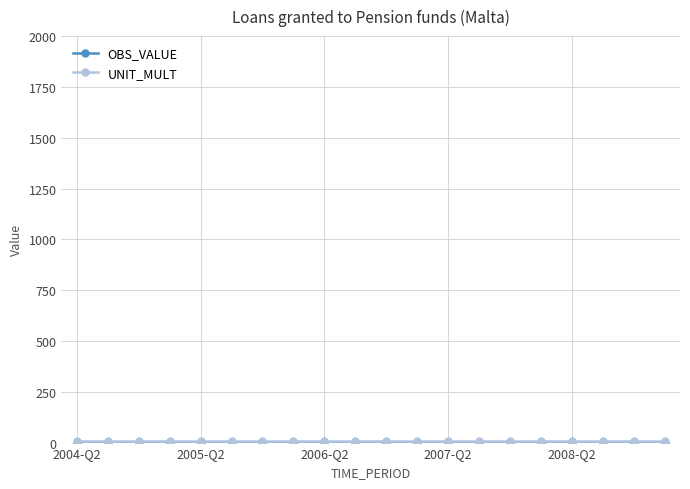

List the series in order of their peak value, highest first.

UNIT_MULT, OBS_VALUE